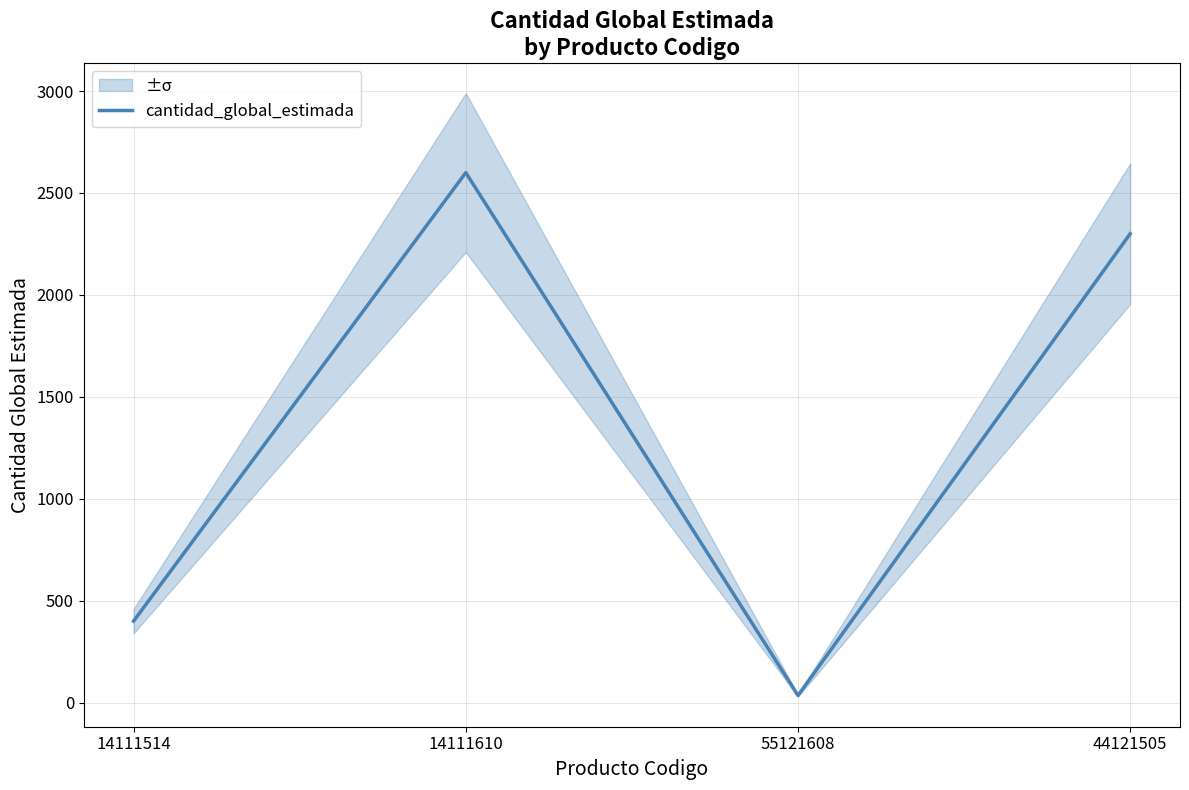

What is the change in value from 14111514 to 55121608?

-365